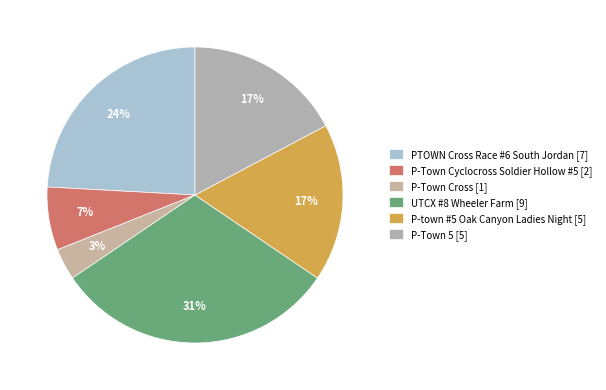

What is the change in value from P-Town Cross to P-Town 5?

+4